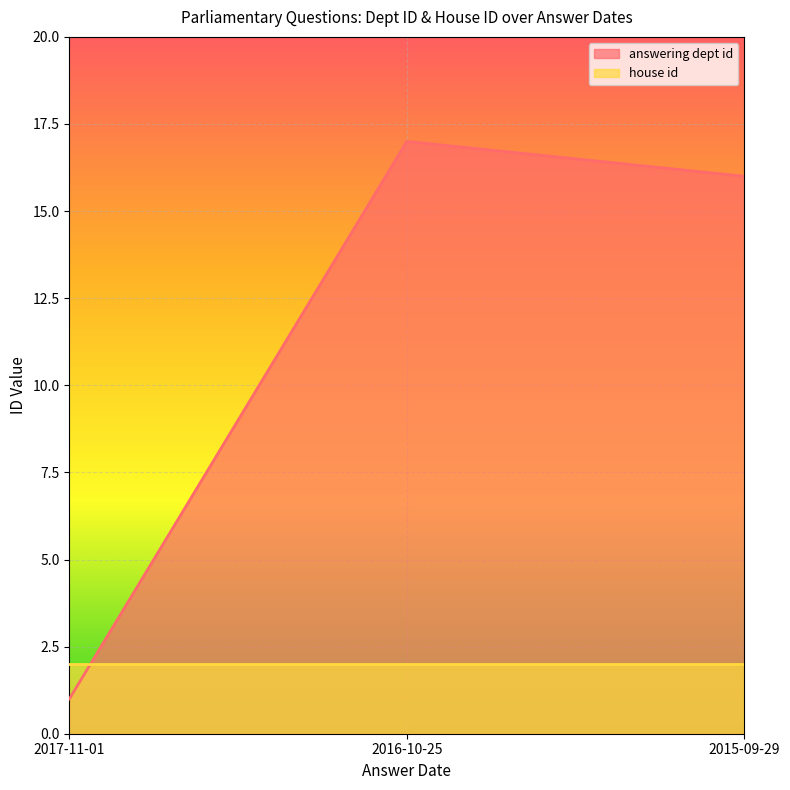

What is the label of the 2nd point from the right?

2016-10-25